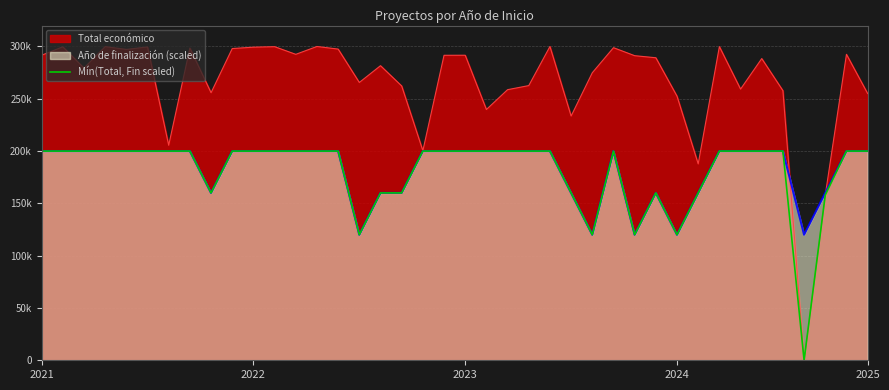

The value at 18 is 200000. True or false?

True